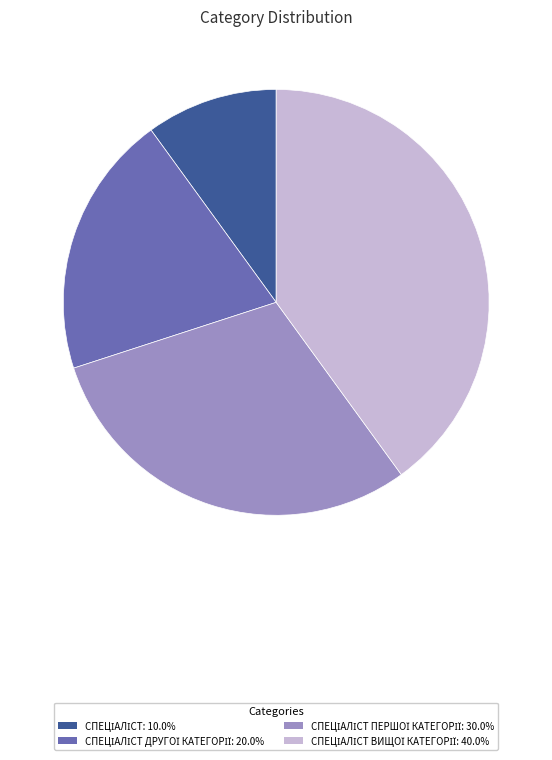

Is there any slice that represents more than half of the pie?

No